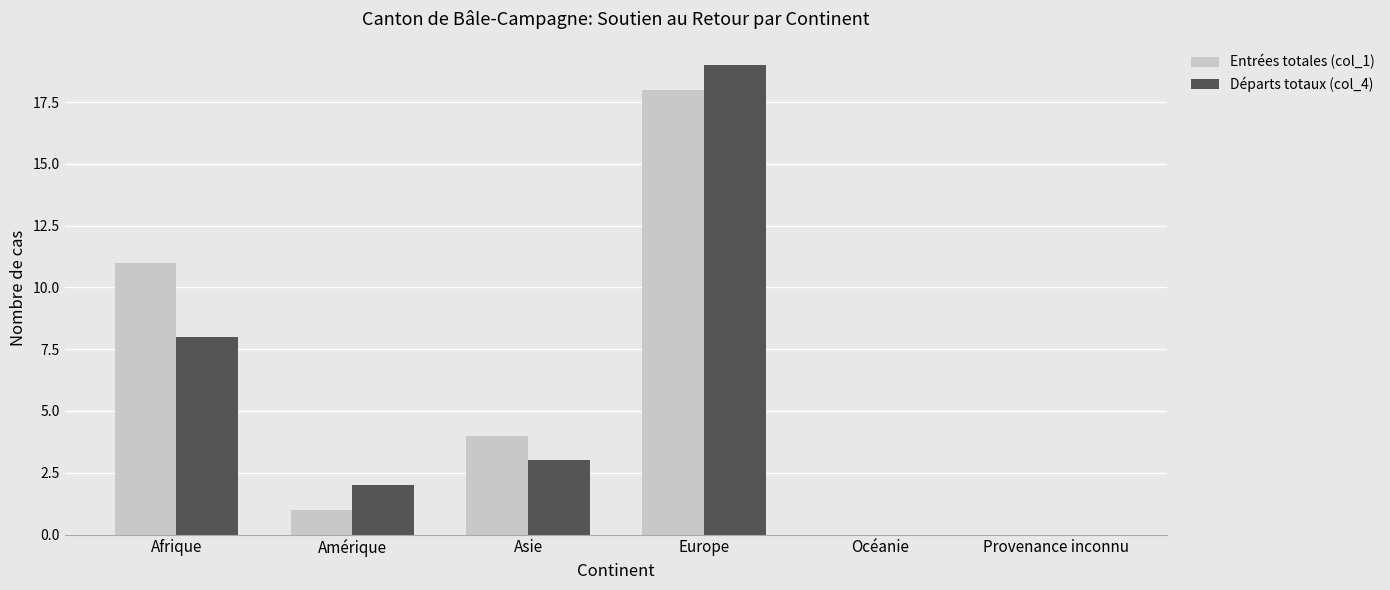

What is the maximum value shown in the chart?

19